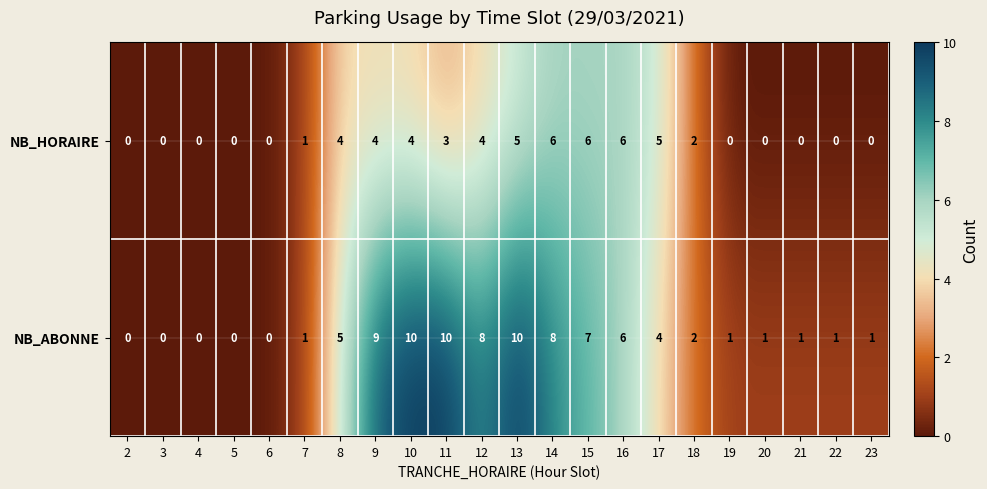

Where is NB_HORAIRE nearest to the value 3?

11